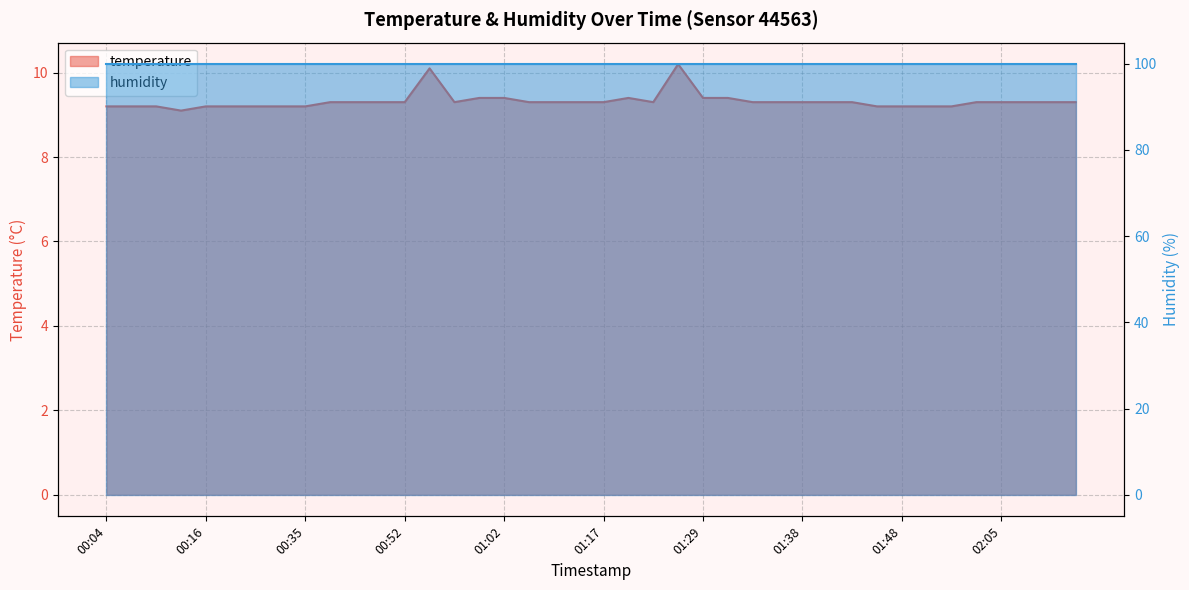

Where is the data nearest to the value 9?

00:13